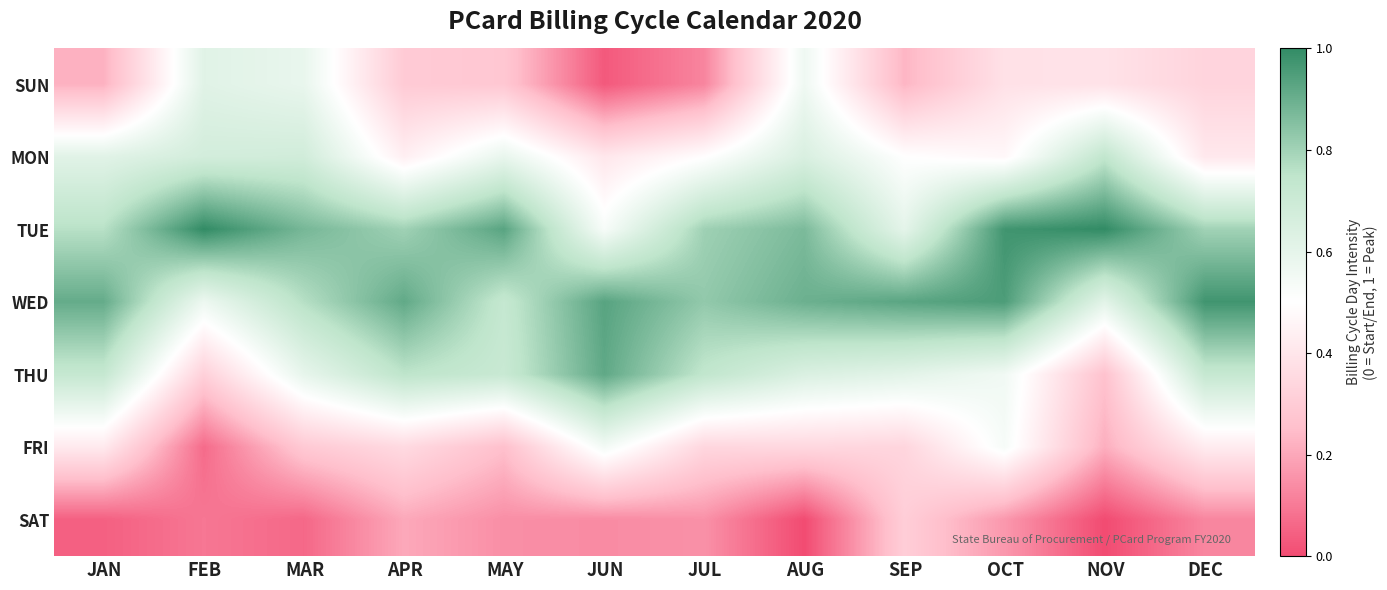

At SEP, list the series in order from largest to smallest.

WED, THU, TUE, MON, FRI, SAT, SUN